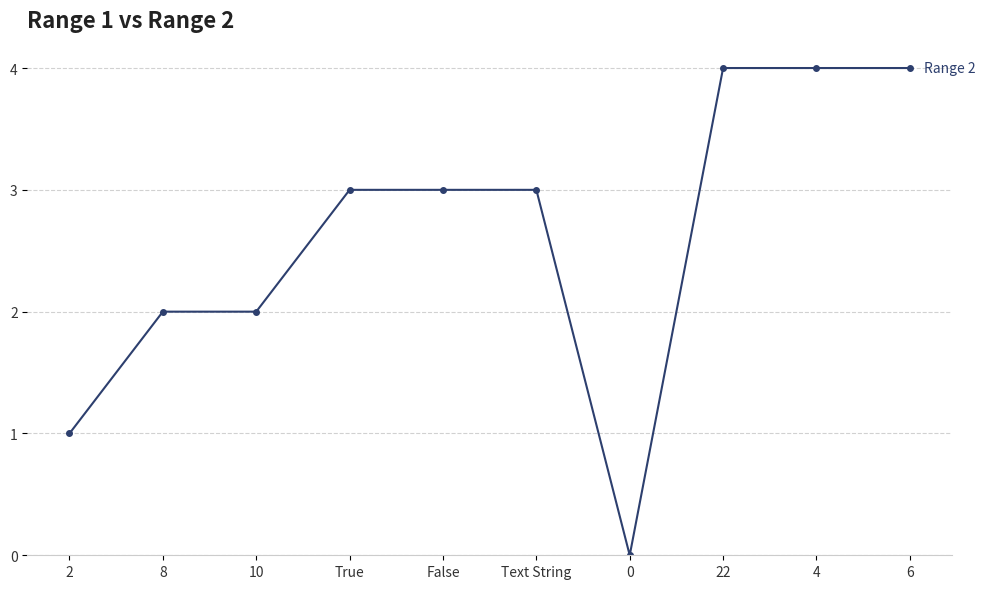

What is the greatest value displayed?

4